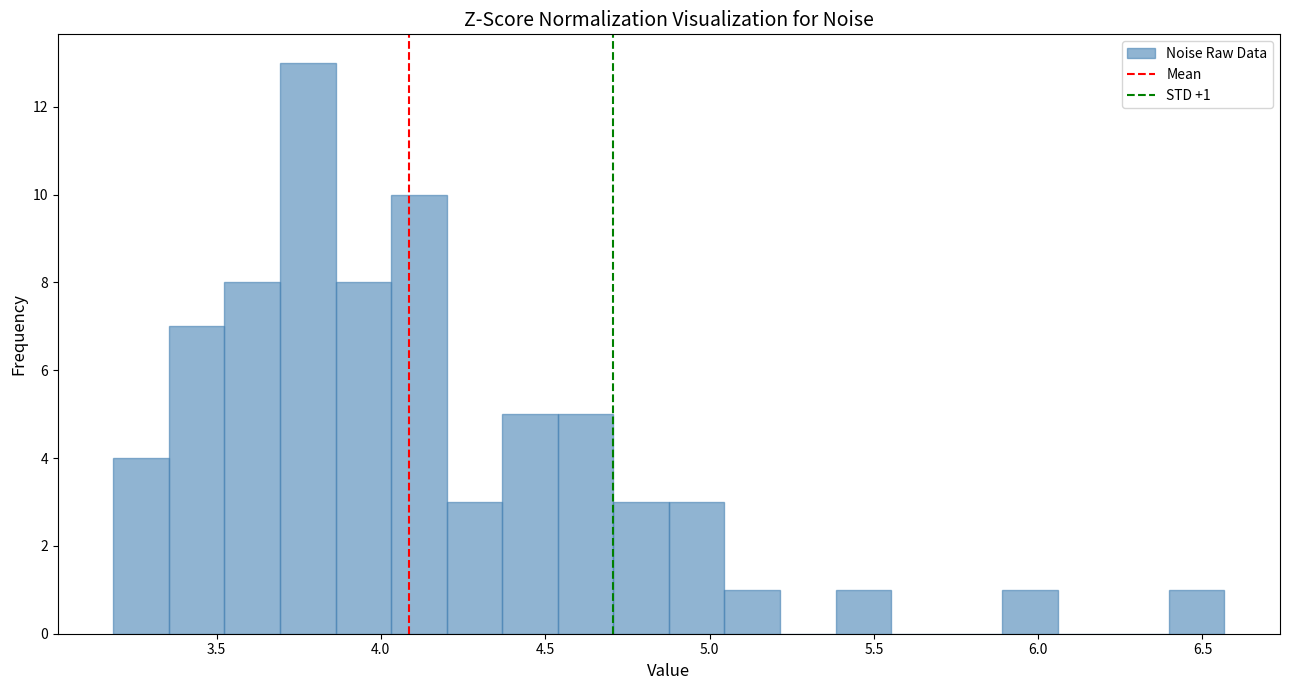

Read against the x-axis, roughly where is the centre of the tallest bar?

3.80